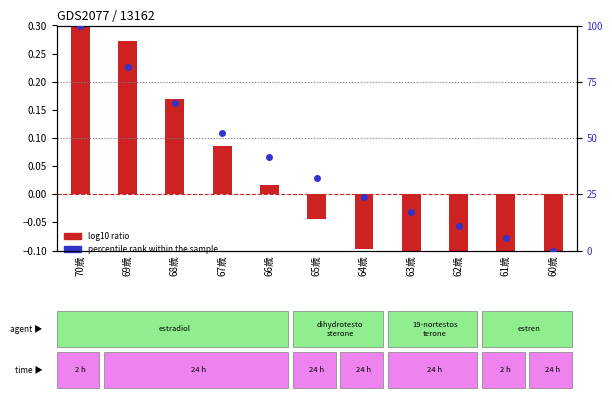

Which series has the largest total across all categories?

percentile rank within the sample